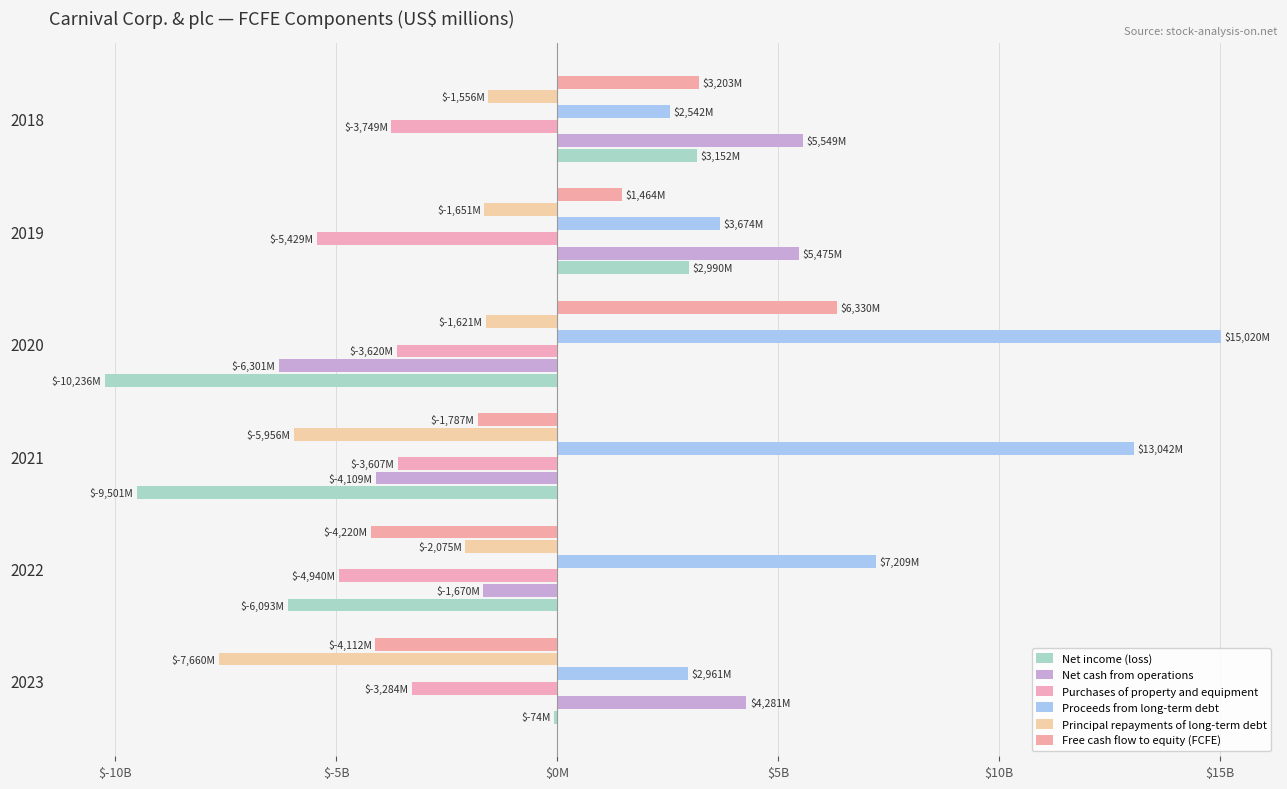

Which series has the largest total across all categories?

Proceeds from long-term debt